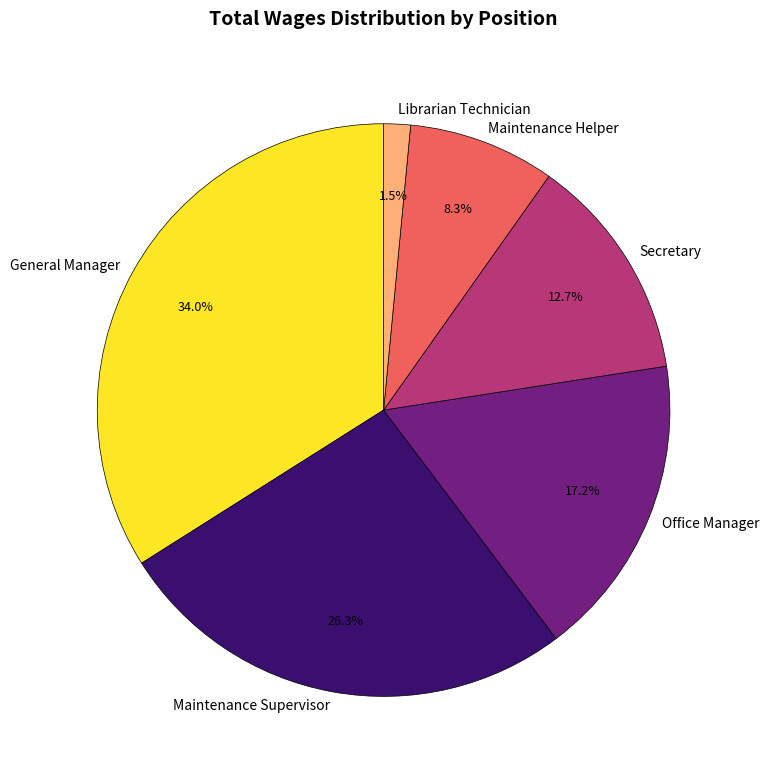

What percentage is the Office Manager slice, to the nearest percent?

17%